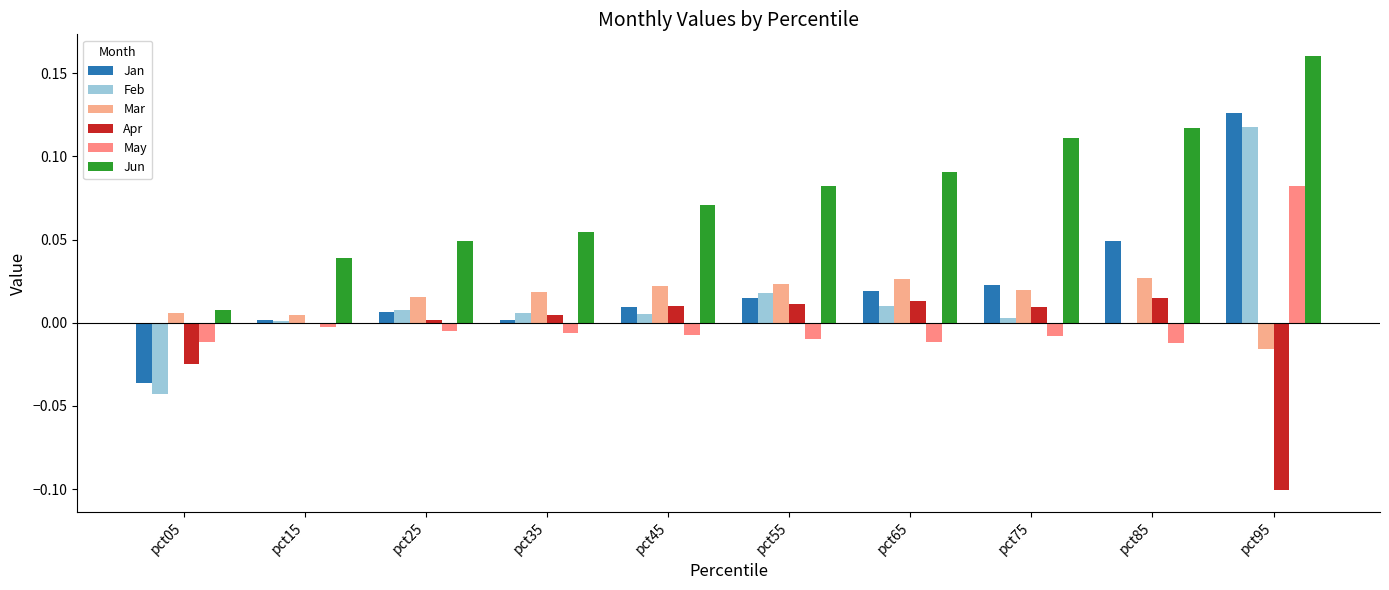

How many categories are shown in the chart?

10